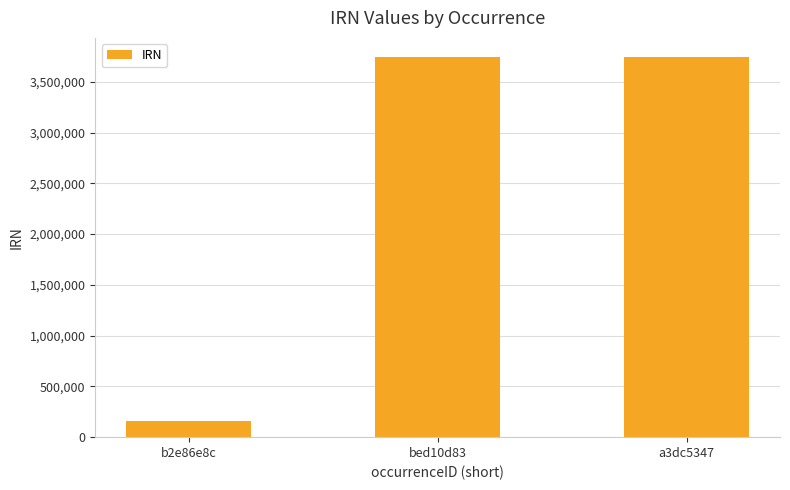

What is the difference between the maximum and minimum values?

3591495